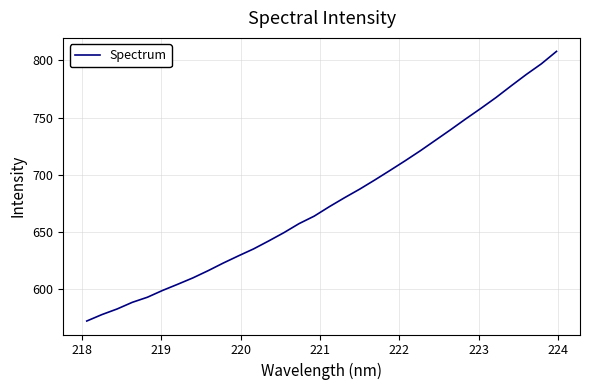

What is the greatest value displayed?

807.8